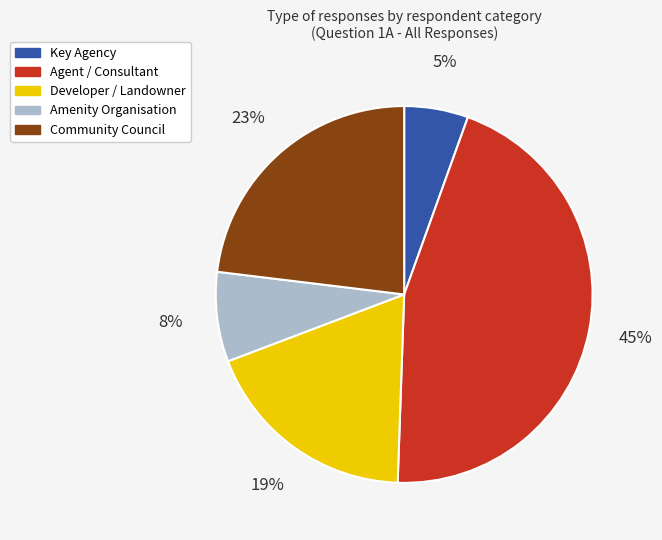

To the nearest percent, what is the average slice percentage?

20%